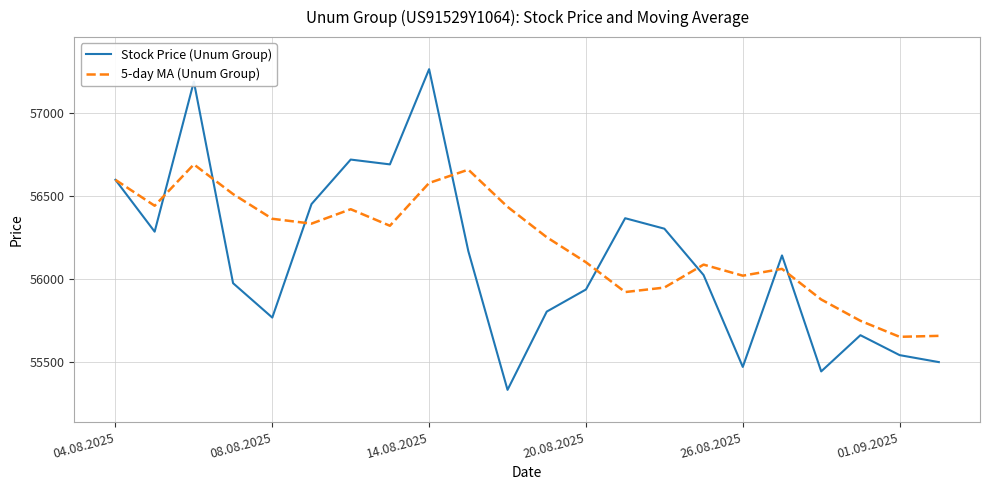

Rank the series by their maximum value, from highest to lowest.

Stock Price (Unum Group), 5-day MA (Unum Group)